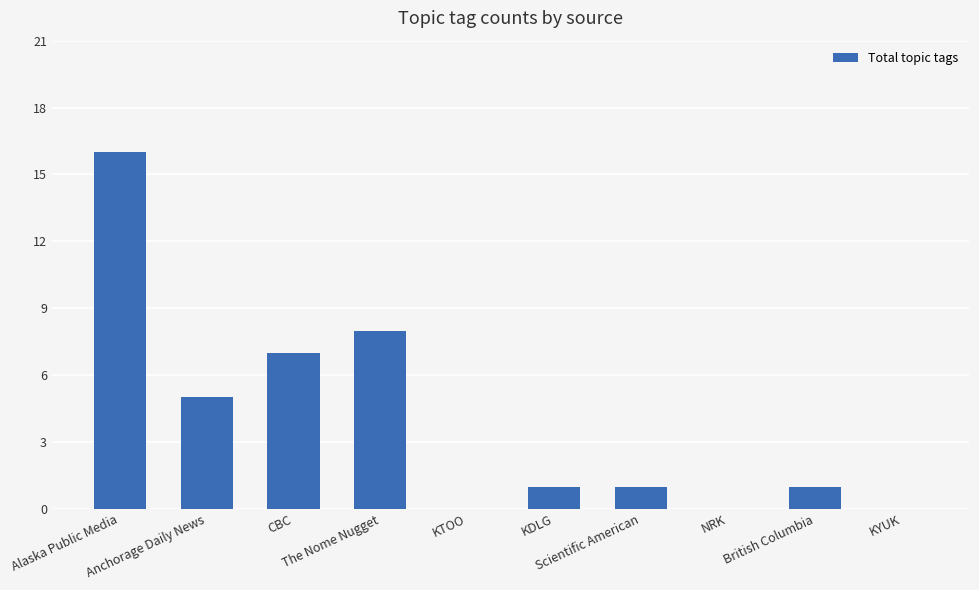

At which label is the value closest to 8?

The Nome Nugget